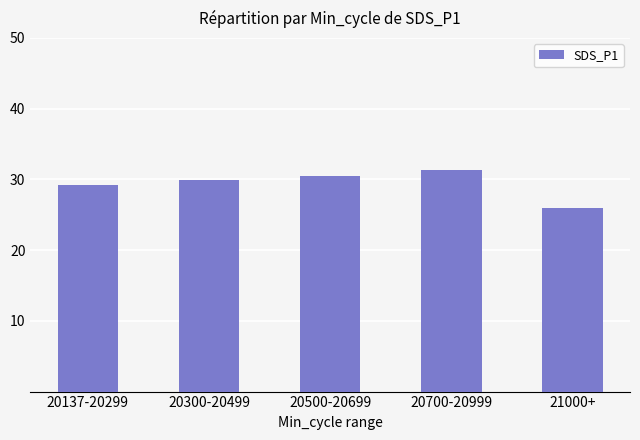

How many bars are there in total?

5